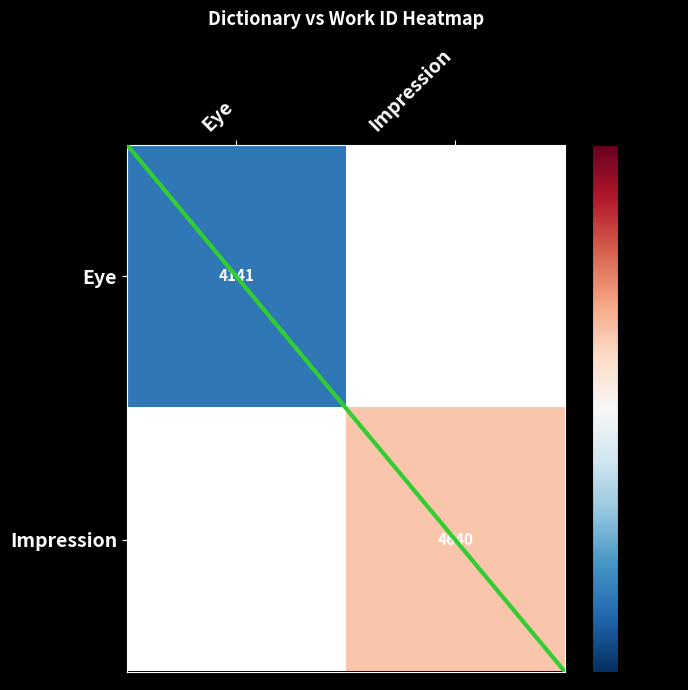

The Eye series shows 4141 at Eye. True or false?

True